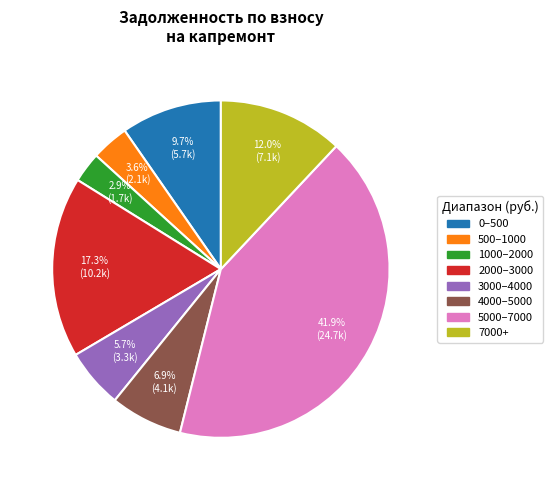

Does any single category account for the majority?

No